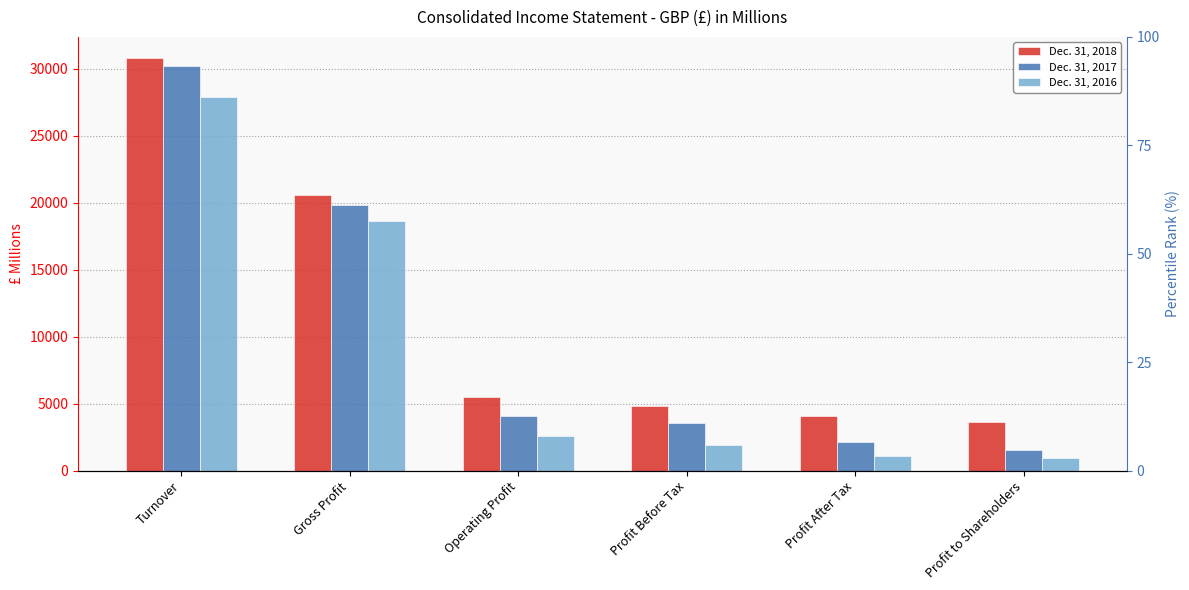

At which label is Dec. 31, 2017 closest to 15859?

Gross Profit